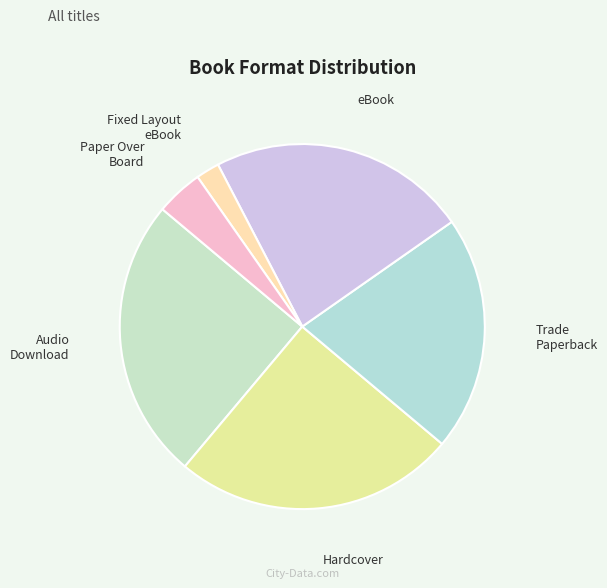

Does Paper Over Board represent more than half of the total?

No